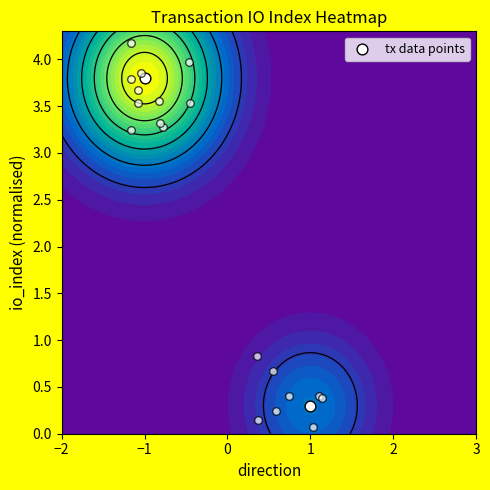

What is the smallest value displayed?

0.3